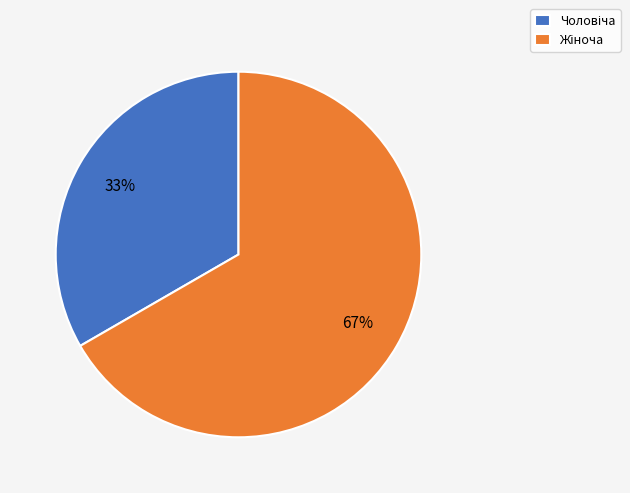

Does any single category account for the majority?

Yes